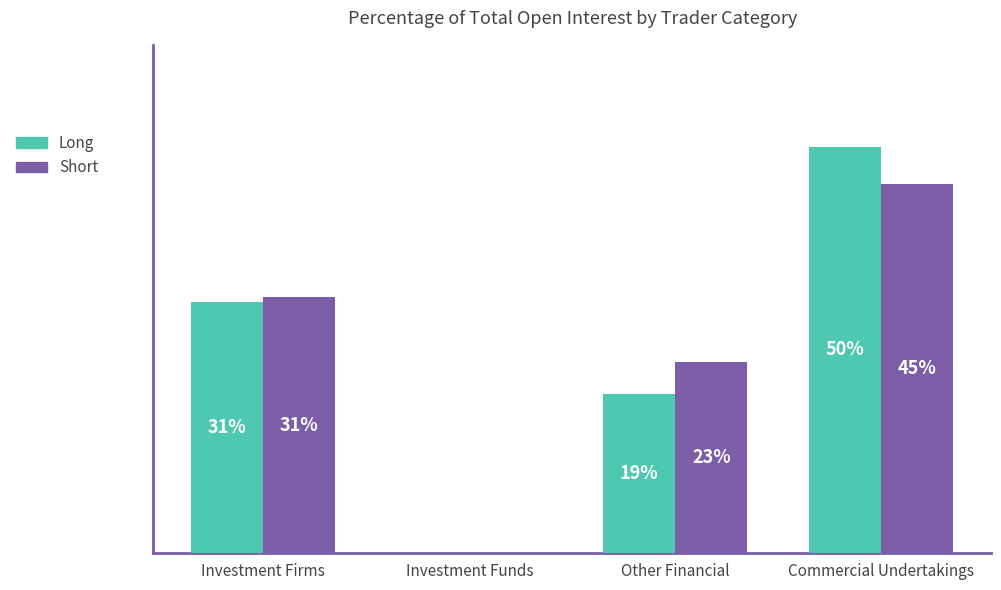

Does the chart contain stacked bars?

No